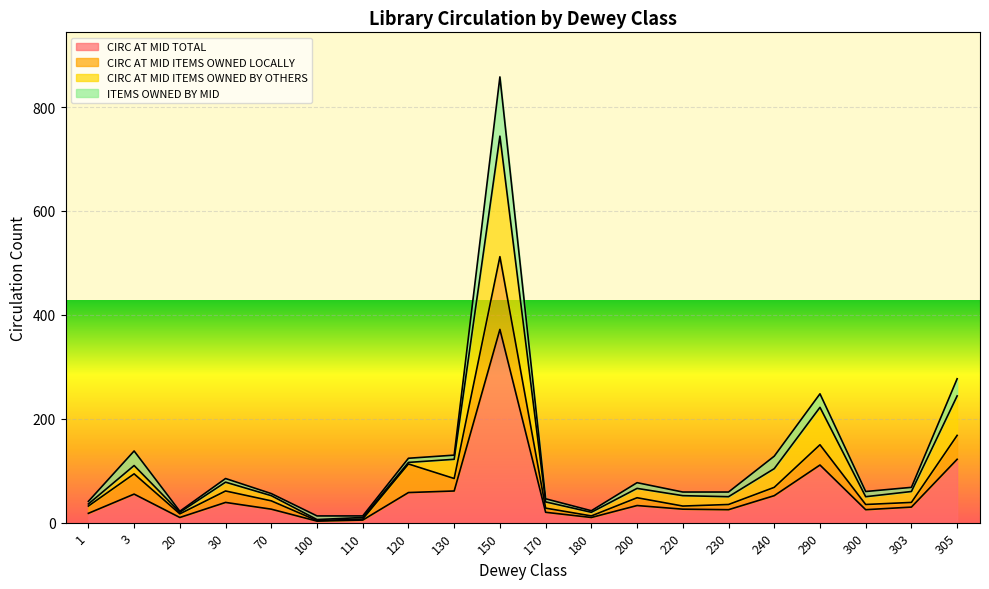

How many interior local valleys does the CIRC AT MID TOTAL series have?

5